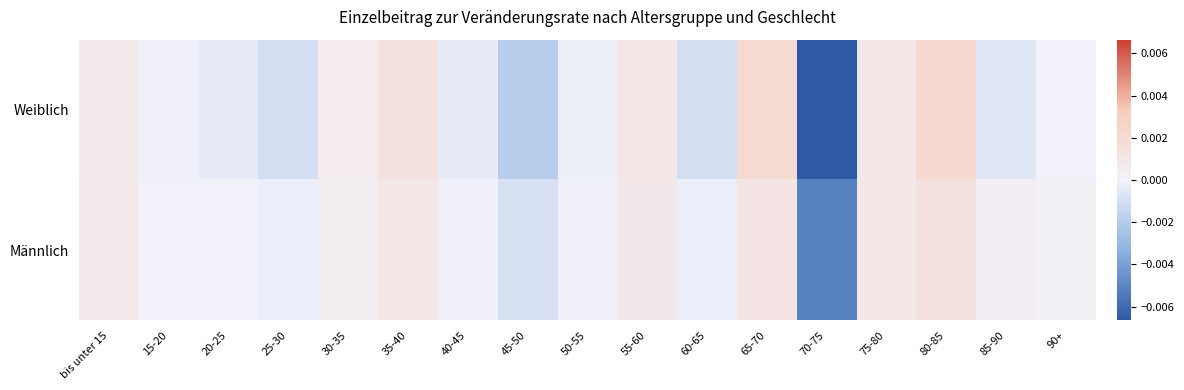

Rank the series by their maximum value, from highest to lowest.

Weiblich, Männlich